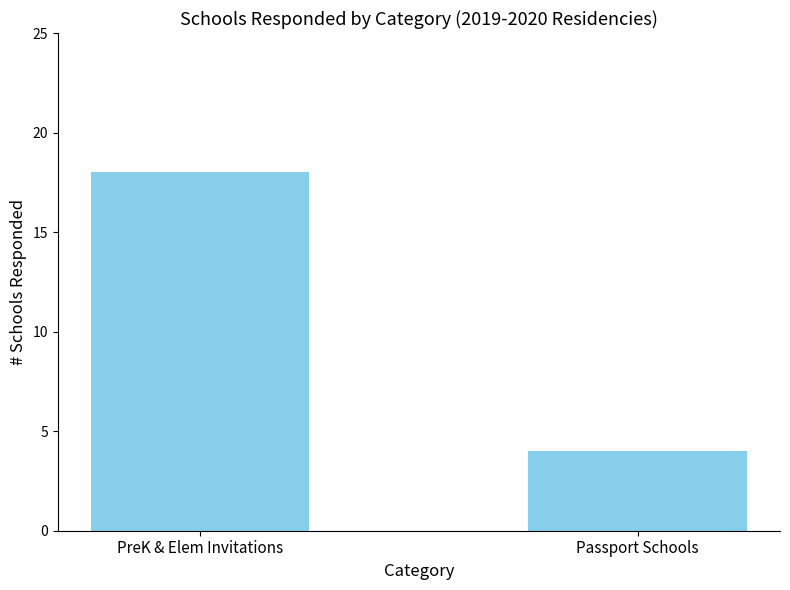

List the labels in order of value, smallest first.

Passport Schools, PreK & Elem Invitations